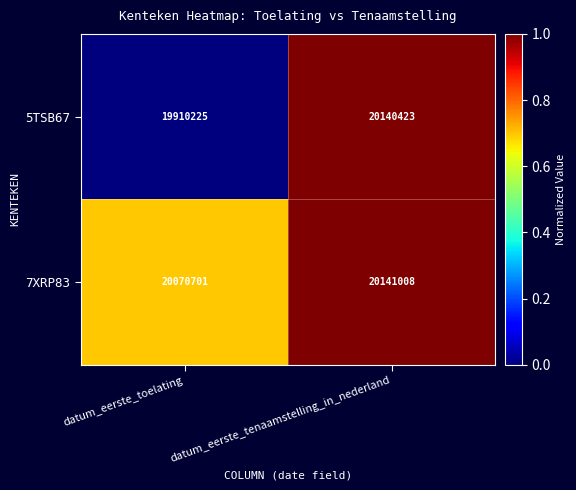

Is it true that 7XRP83 equals 12765924 at datum_eerste_tenaamstelling_in_nederland?

False